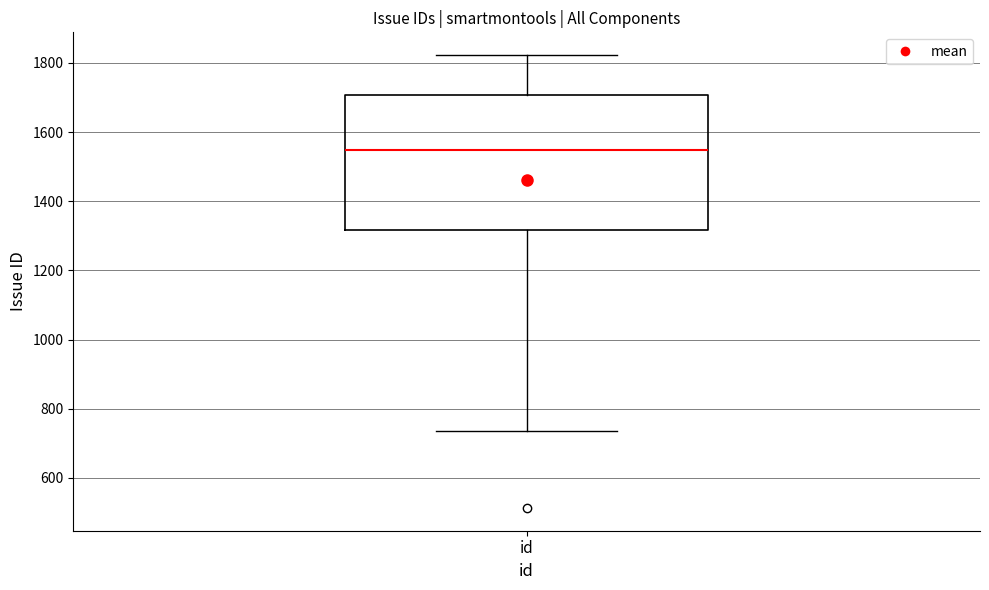

Where does the median line of the box for id sit on the y-axis? The values are not printed on the chart, so give them approximately, as read against the axis.

1540